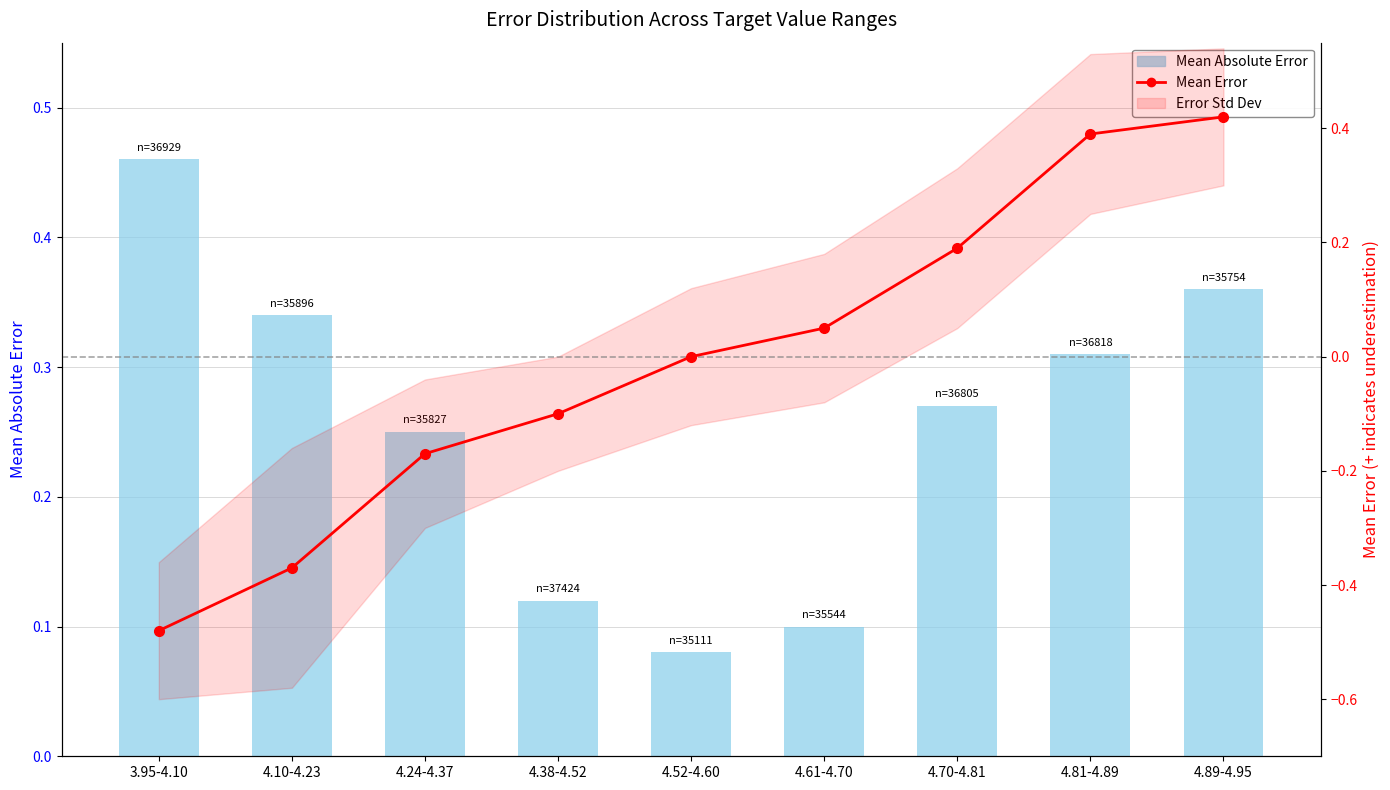

What is the greatest value displayed?

0.5